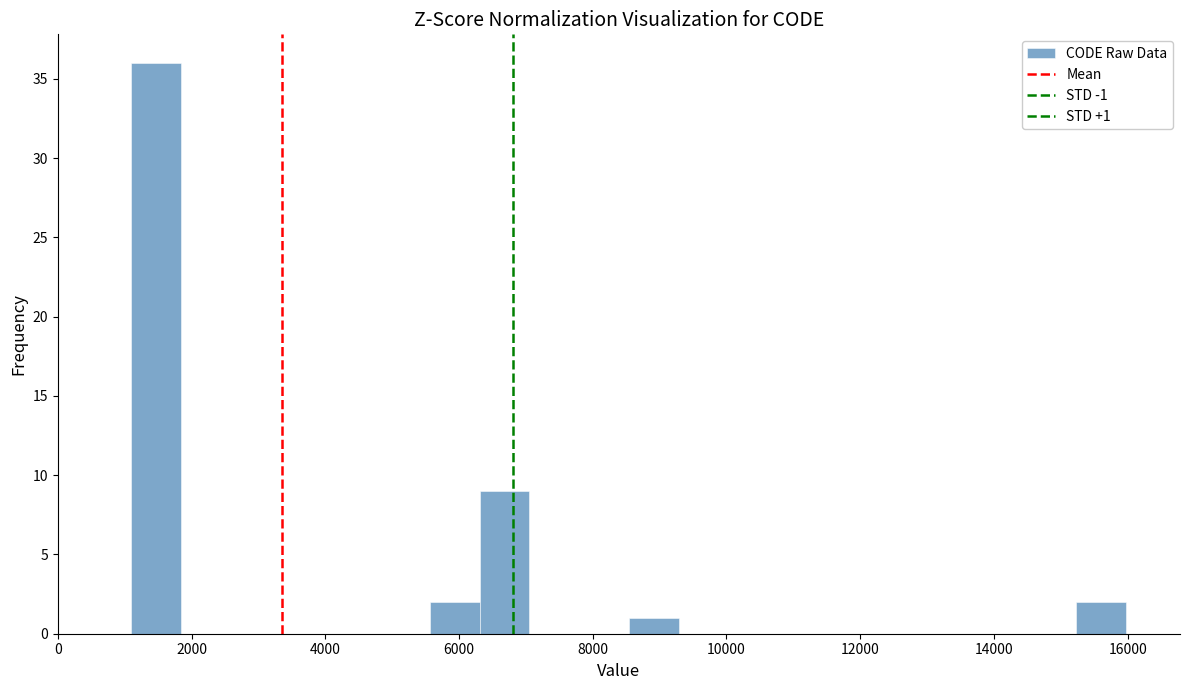

Read against the x-axis, roughly where is the centre of the tallest bar?

1400